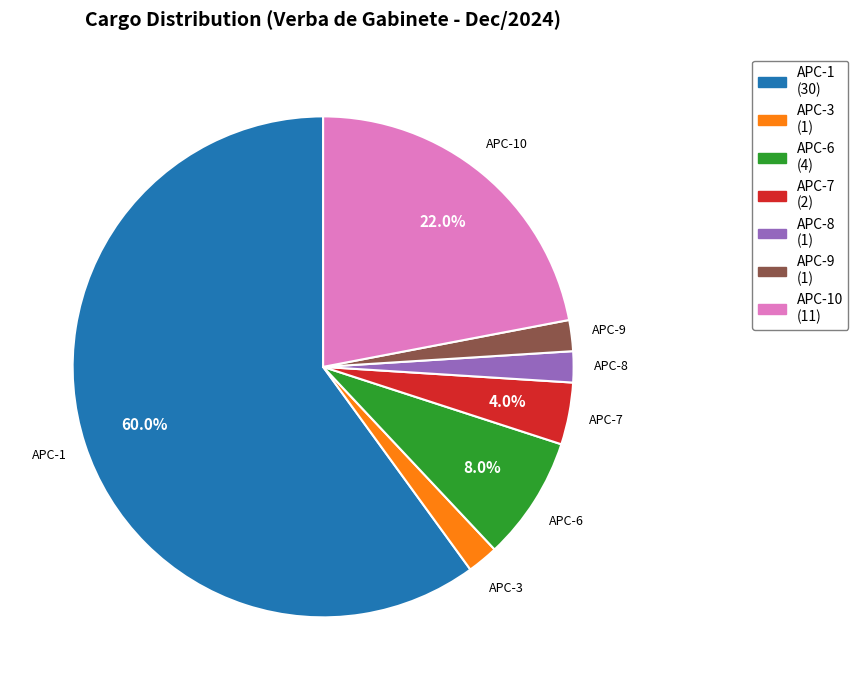

What is the ratio of the value at APC-7 to the value at APC-1?

0.1